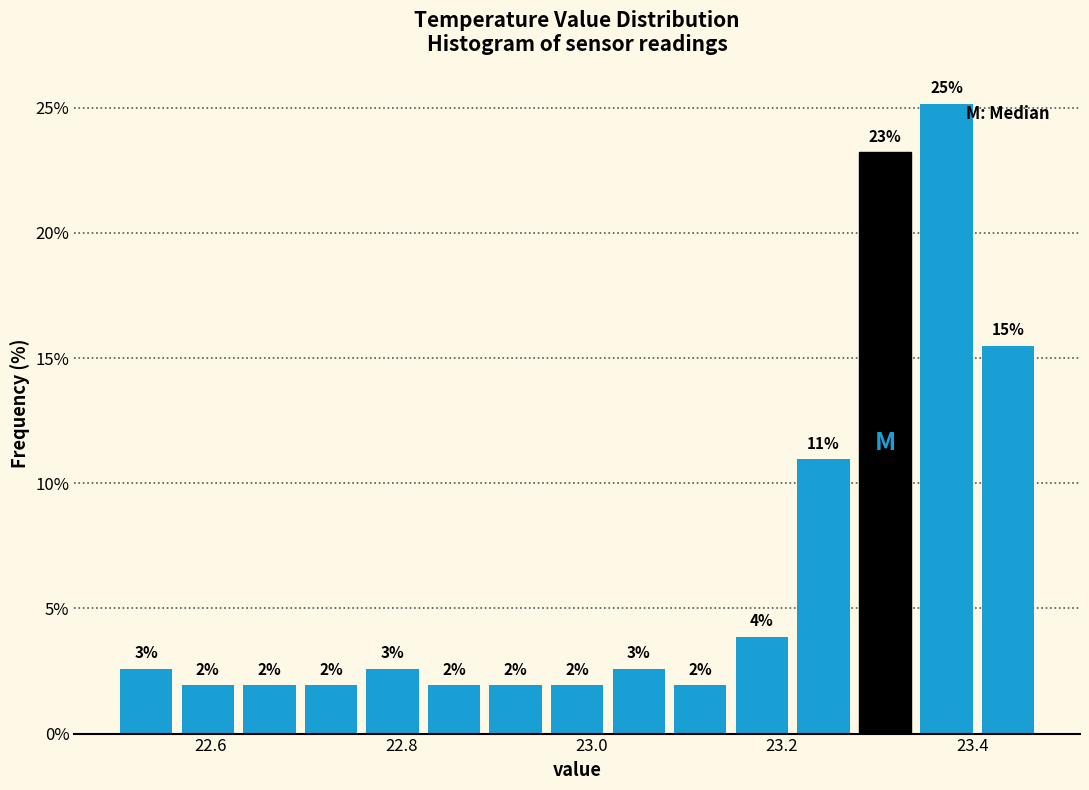

Read against the x-axis, roughly where is the centre of the tallest bar?

23.38